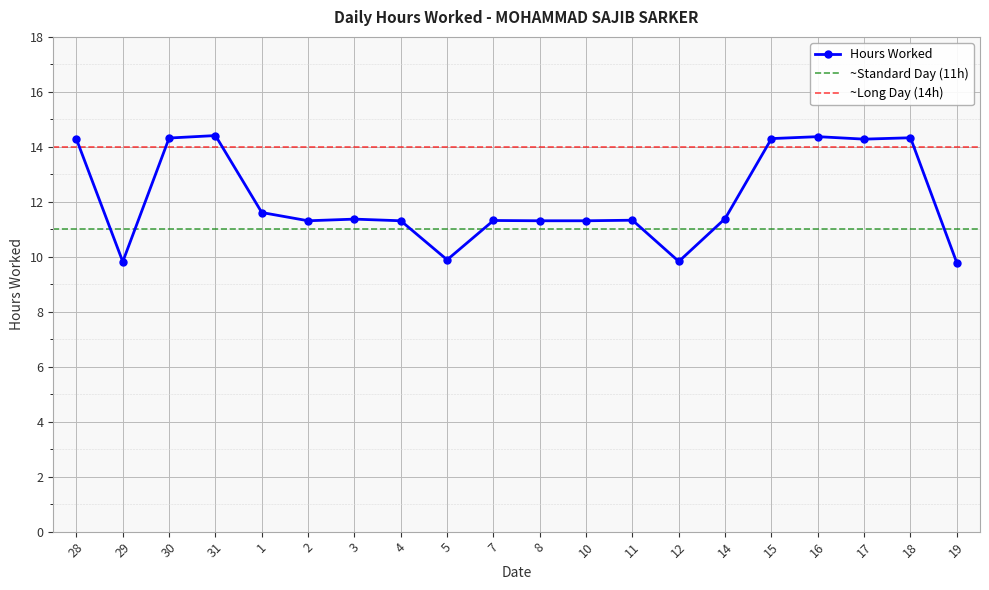

What is the value of the 4th point from the left?

14.4